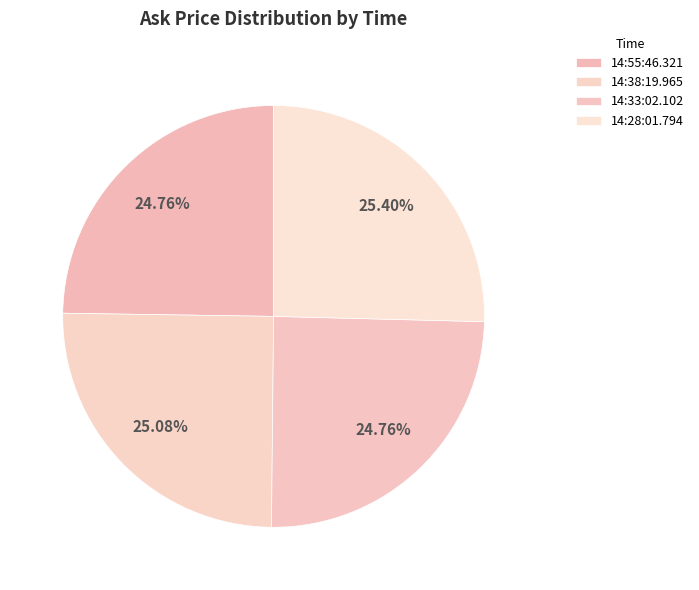

Combined, what portion of the pie is 14:38:19.965 and 14:28:01.794?

50.5%